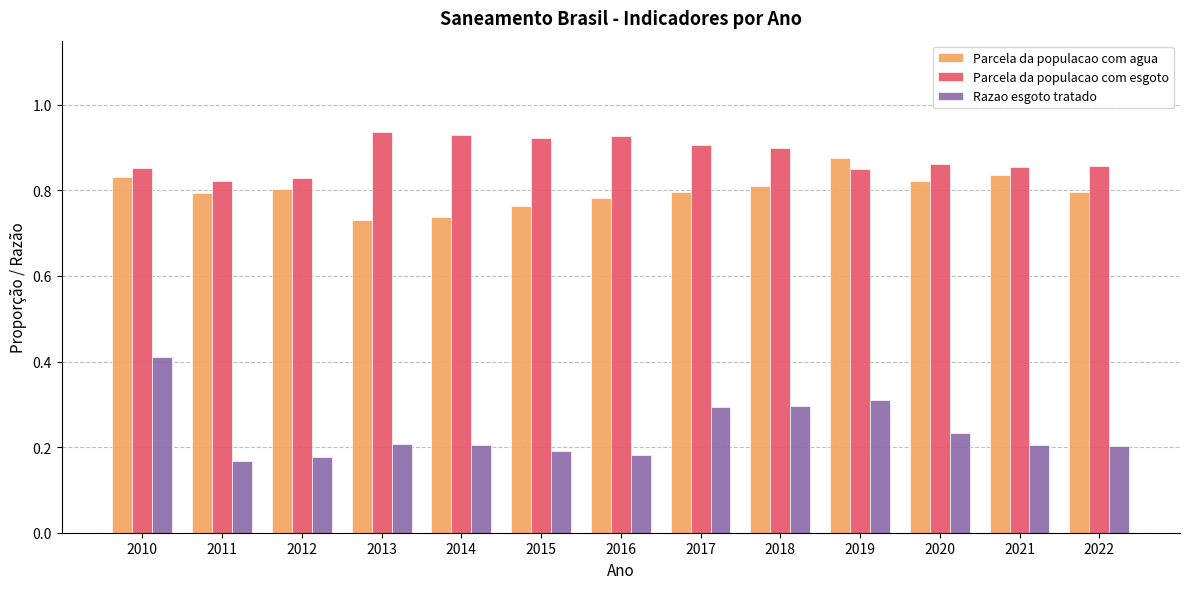

Count the number of data series in this chart.

3